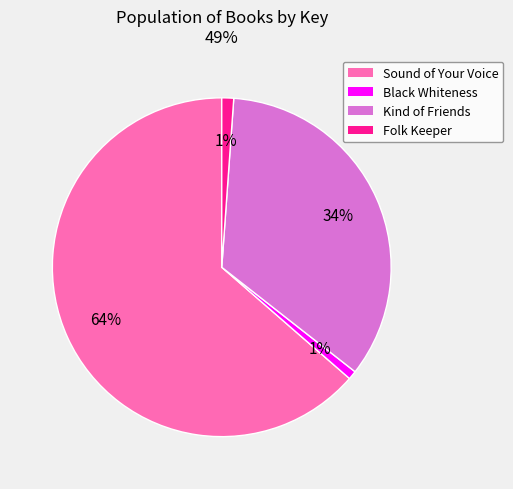

To the nearest percent, what is the difference between the largest and smallest slice percentages?

63%